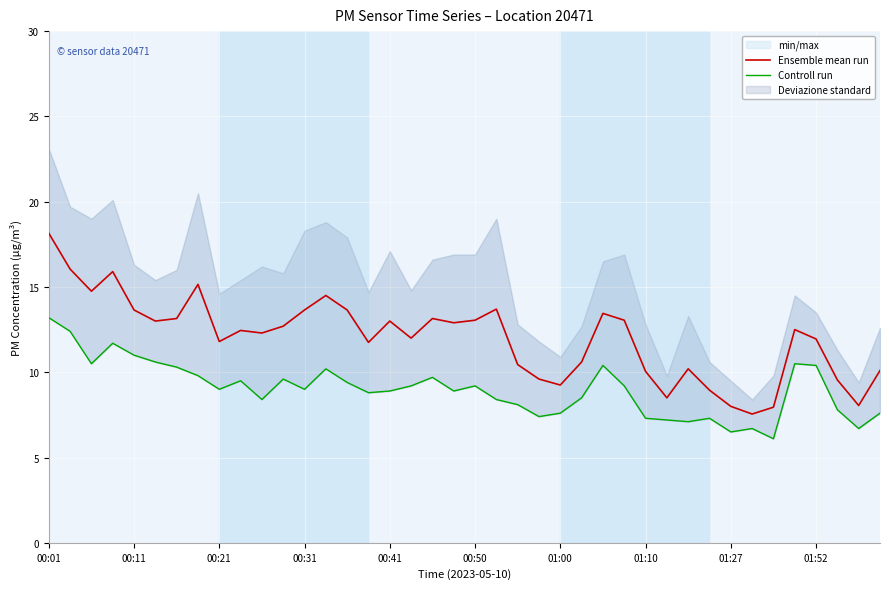

How many interior local valleys does the Ensemble mean run series have?

11